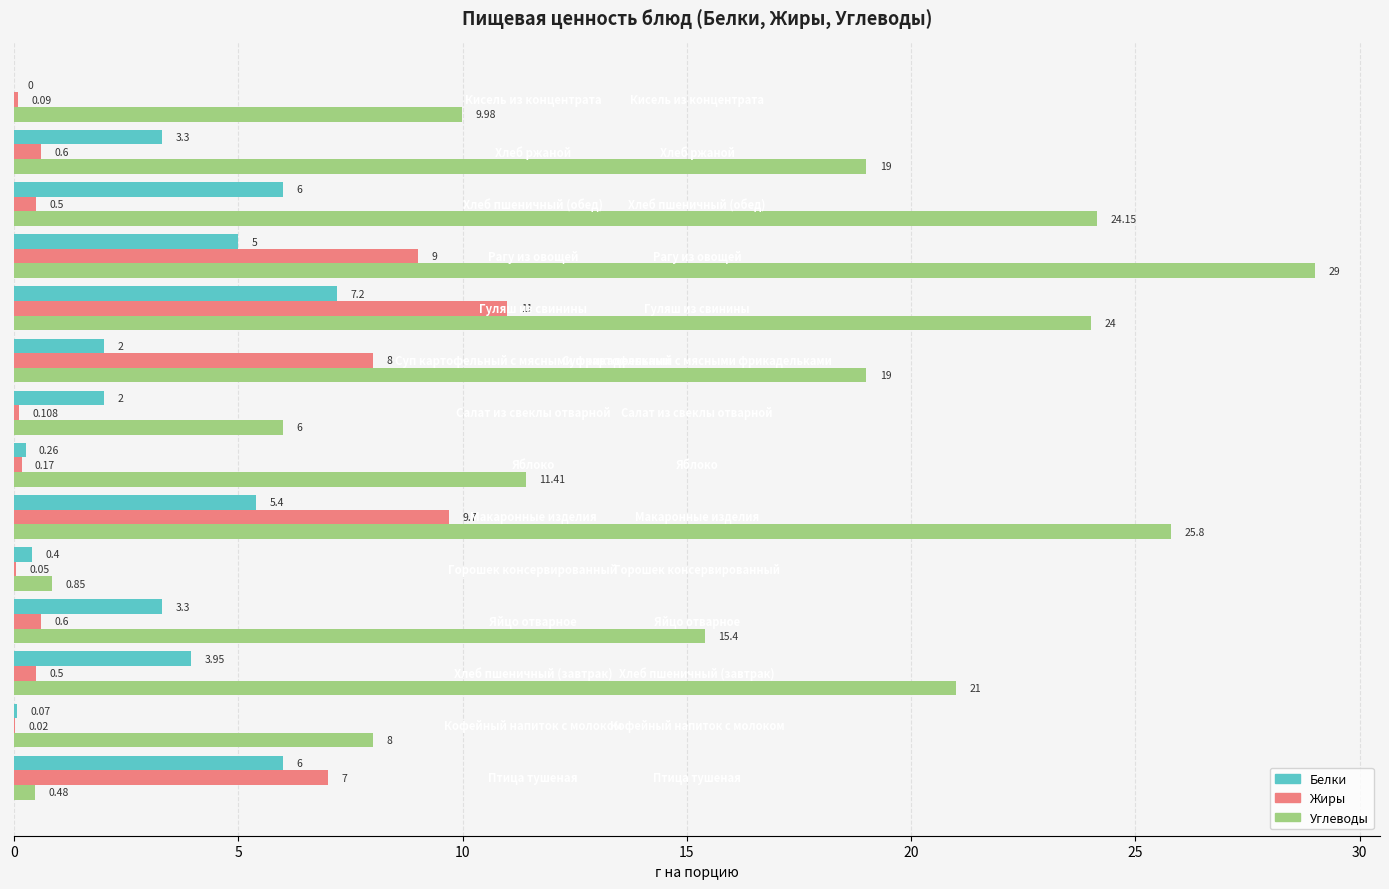

Which series has the largest total across all categories?

Углеводы